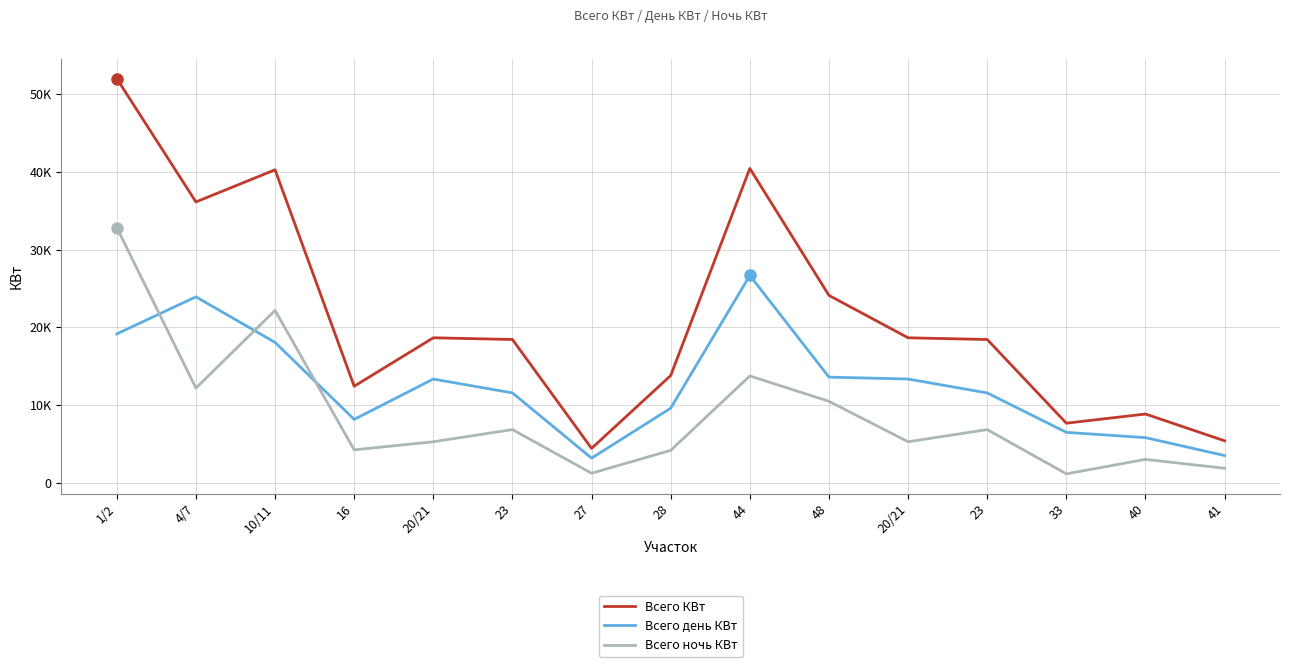

Reading right to left, what are all the values shown in this chart?

Всего КВт: 5423.0	8866.6	7686.5	18443.3	18663.2	24110.0	40431.9	13813.3	4450.1	18443.3	18663.2	12438.1	40257.2	36125.6	51980.8
Всего день КВт: 3527.2	5831.9	6508.7	11577.6	13361.5	13608.9	26672.0	9617.1	3195.6	11577.6	13361.5	8178.2	18071.6	23930.0	19161.2
Всего ночь КВт: 1895.8	3034.7	1177.8	6865.6	5301.6	10501.0	13759.8	4196.3	1254.5	6865.6	5301.6	4259.9	22185.7	12195.6	32819.6